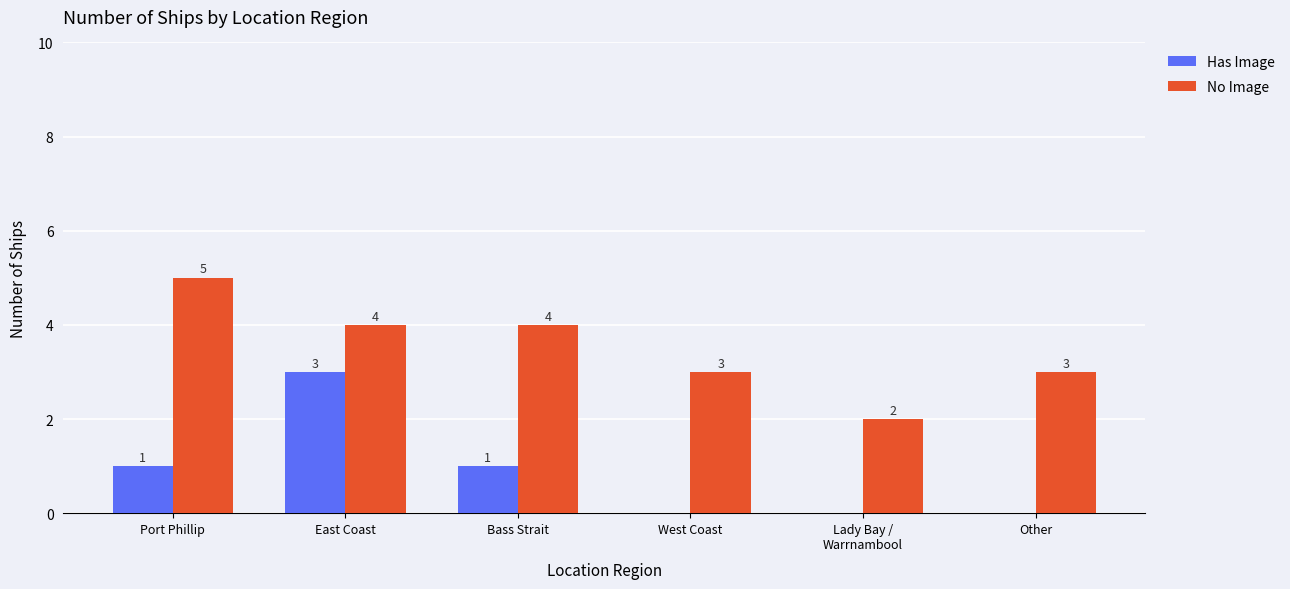

Where does the No Image series first go above 4?

Port Phillip